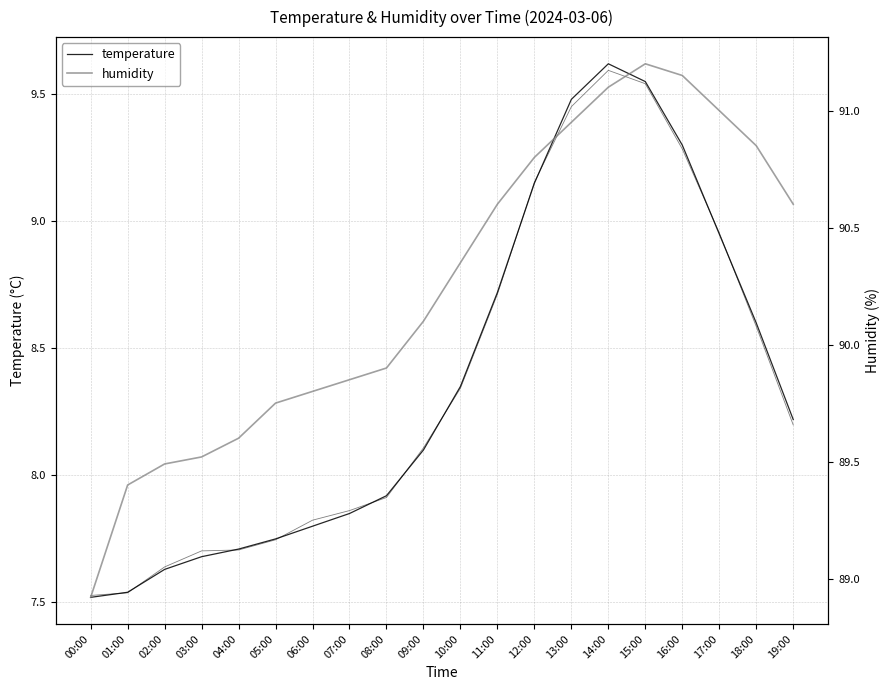

Reading left to right, what are all the values shown in this chart?

temperature: 00:00=7.5	01:00=7.5	02:00=7.6	03:00=7.7	04:00=7.7	05:00=7.8	06:00=7.8	07:00=7.8	08:00=7.9	09:00=8.1	10:00=8.3	11:00=8.7	12:00=9.2	13:00=9.5	14:00=9.6	15:00=9.6	16:00=9.3	17:00=8.9	18:00=8.6	19:00=8.2
humidity: 00:00=88.9	01:00=89.4	02:00=89.5	03:00=89.5	04:00=89.6	05:00=89.8	06:00=89.8	07:00=89.8	08:00=89.9	09:00=90.1	10:00=90.3	11:00=90.6	12:00=90.8	13:00=91.0	14:00=91.1	15:00=91.2	16:00=91.2	17:00=91.0	18:00=90.8	19:00=90.6